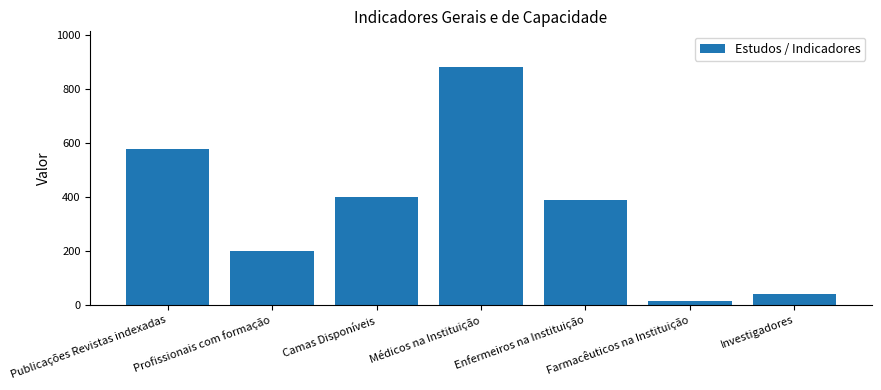

Reading left to right, what are all the values shown in this chart?

Publicações Revistas indexadas=576	Profissionais com formação=200	Camas Disponíveis=400	Médicos na Instituição=880	Enfermeiros na Instituição=387	Farmacêuticos na Instituição=14	Investigadores=40